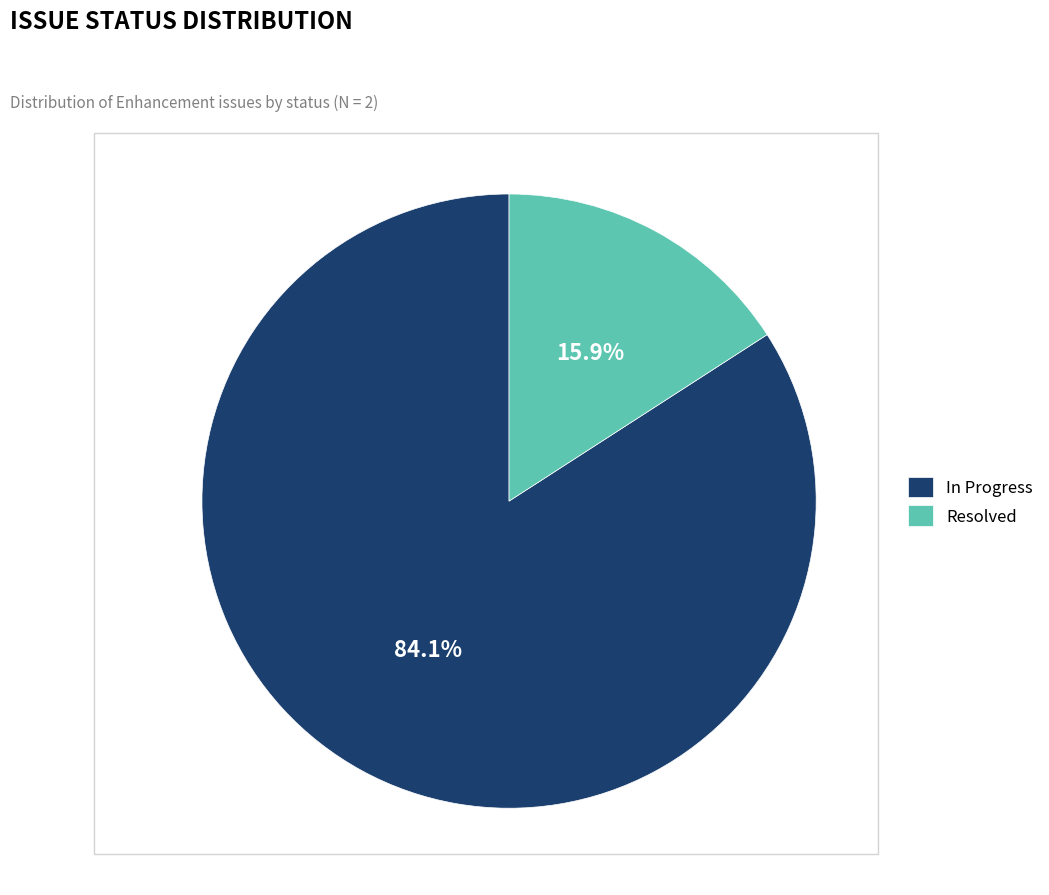

What is the total percentage of In Progress and Resolved?

100.0%